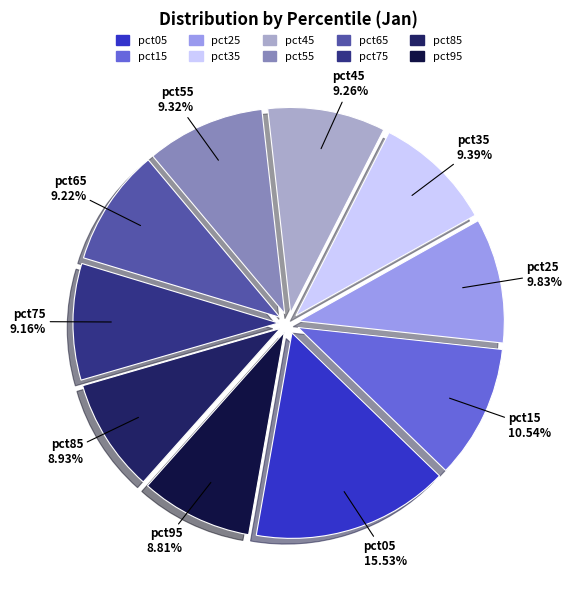

How much of the chart is everything except pct95?

91.2%